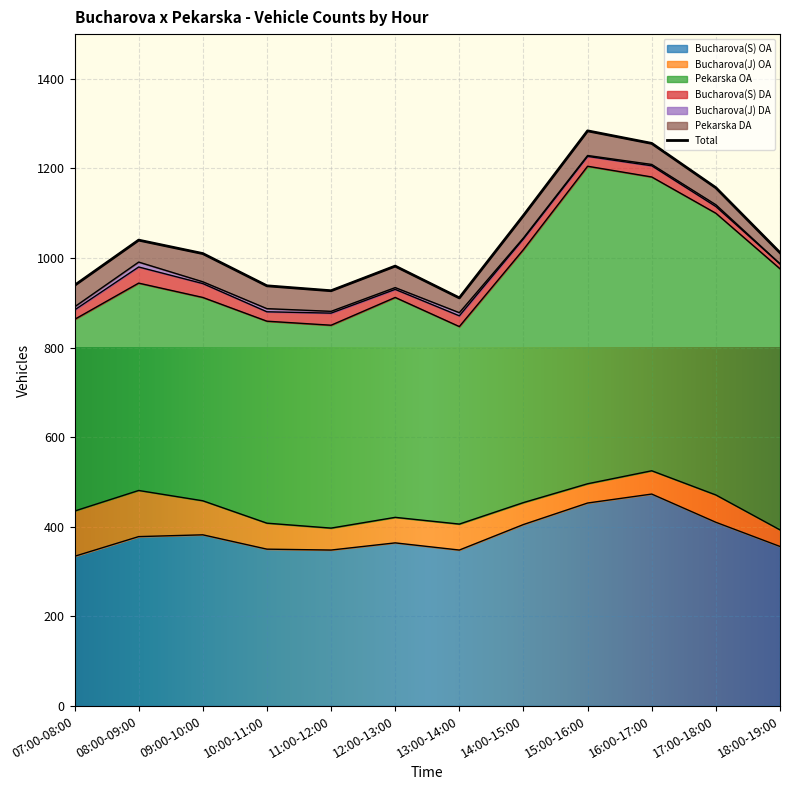

What is the average value of the Pekarska OA series?

527